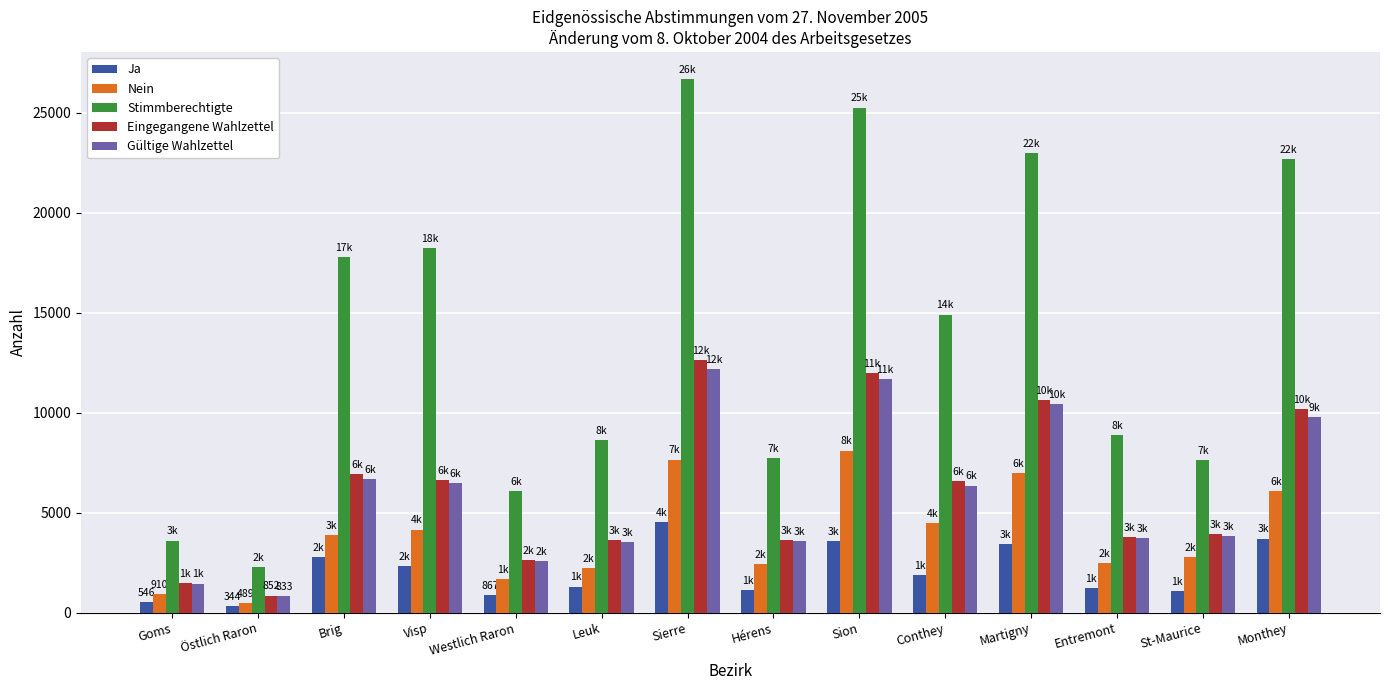

What is the maximum value shown in the chart?

26695